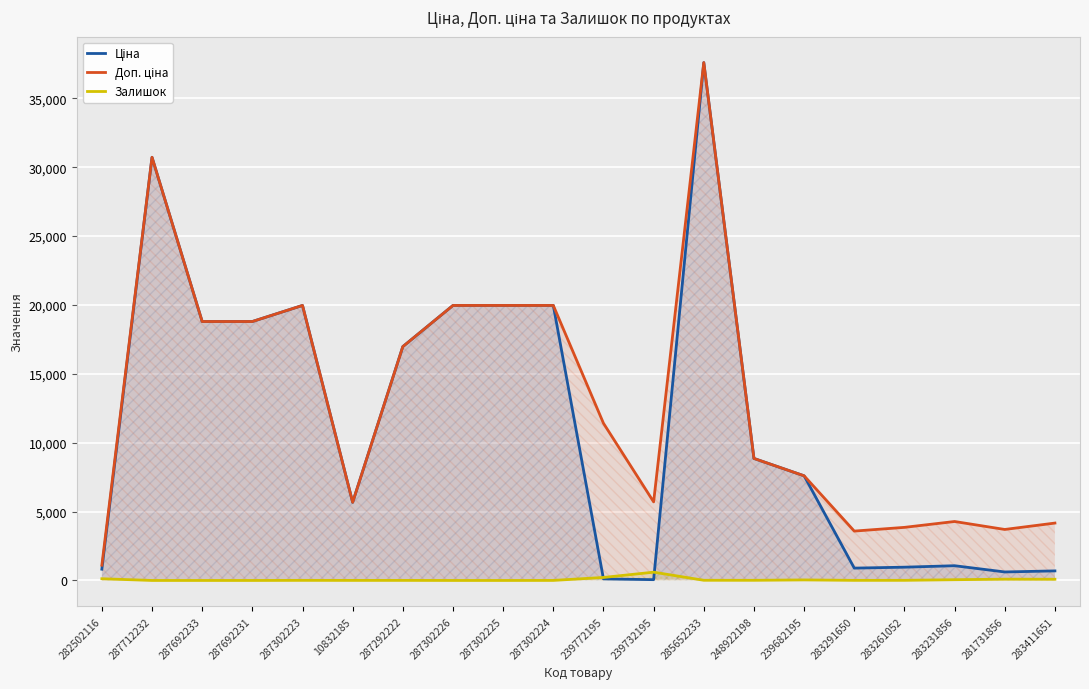

What is the lowest value of the Ціна series?

57.0